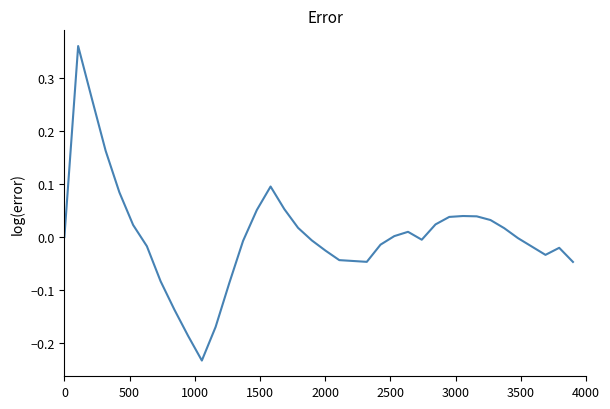

What is the difference between the maximum and minimum values?

0.6